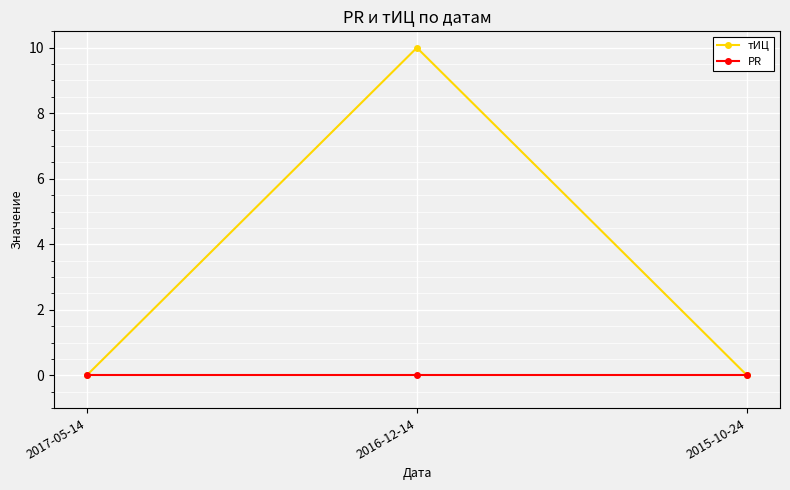

Reading left to right, what are all the values shown in this chart?

тИЦ: 0	10	0
PR: 0	0	0